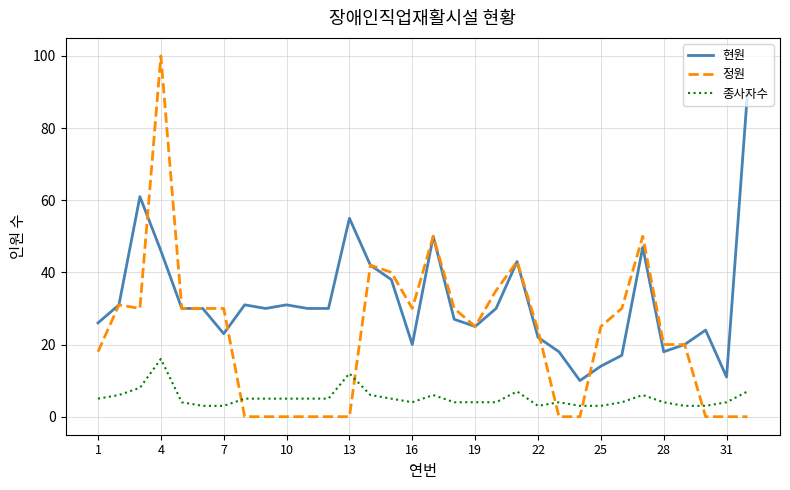

Which series has the largest range (max minus min)?

정원